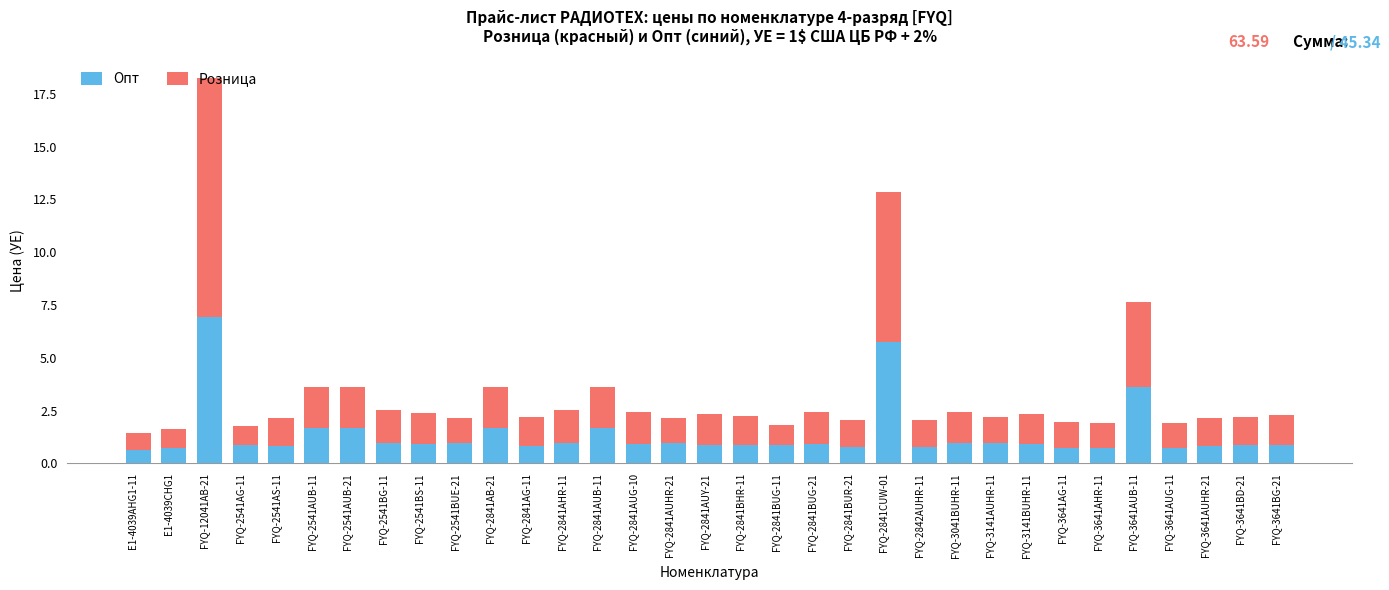

What is the value of the Опт bar at the 24th from the left?

0.9